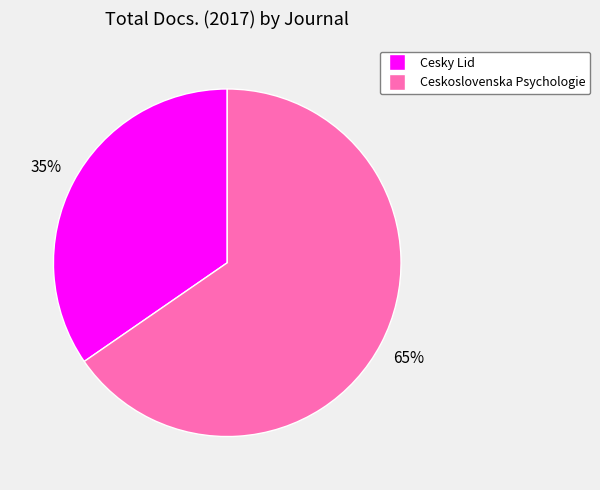

True or false: Cesky Lid accounts for 35% of the total.

True